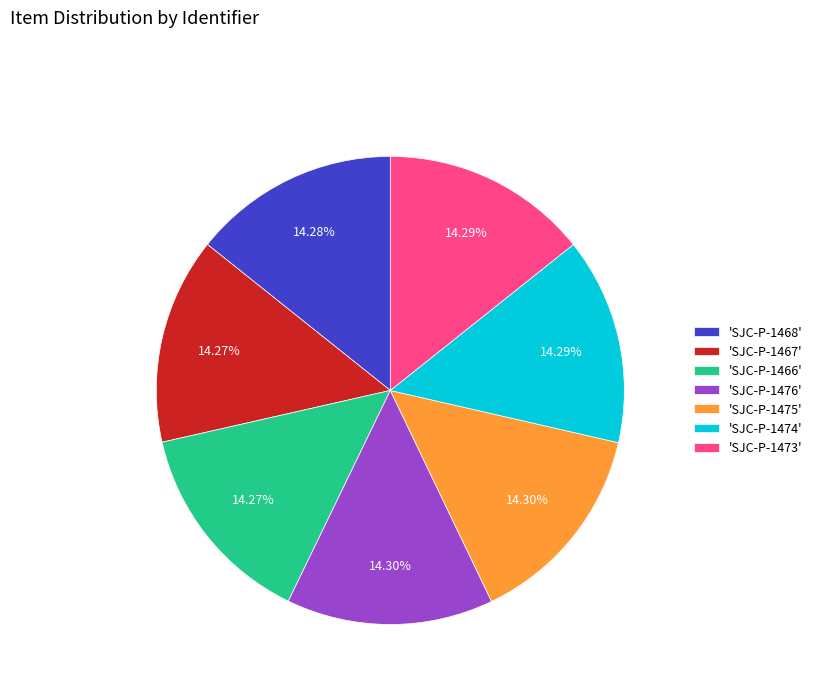

Combined, do 'SJC-P-1476' and 'SJC-P-1475' account for over 50%?

No